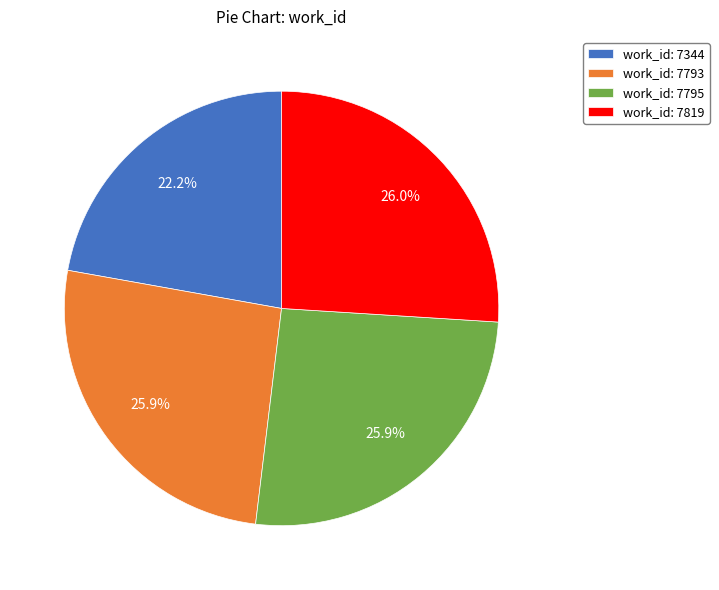

Approximately how many times larger is the value at work_id: 7344 compared to work_id: 7819?

0.9